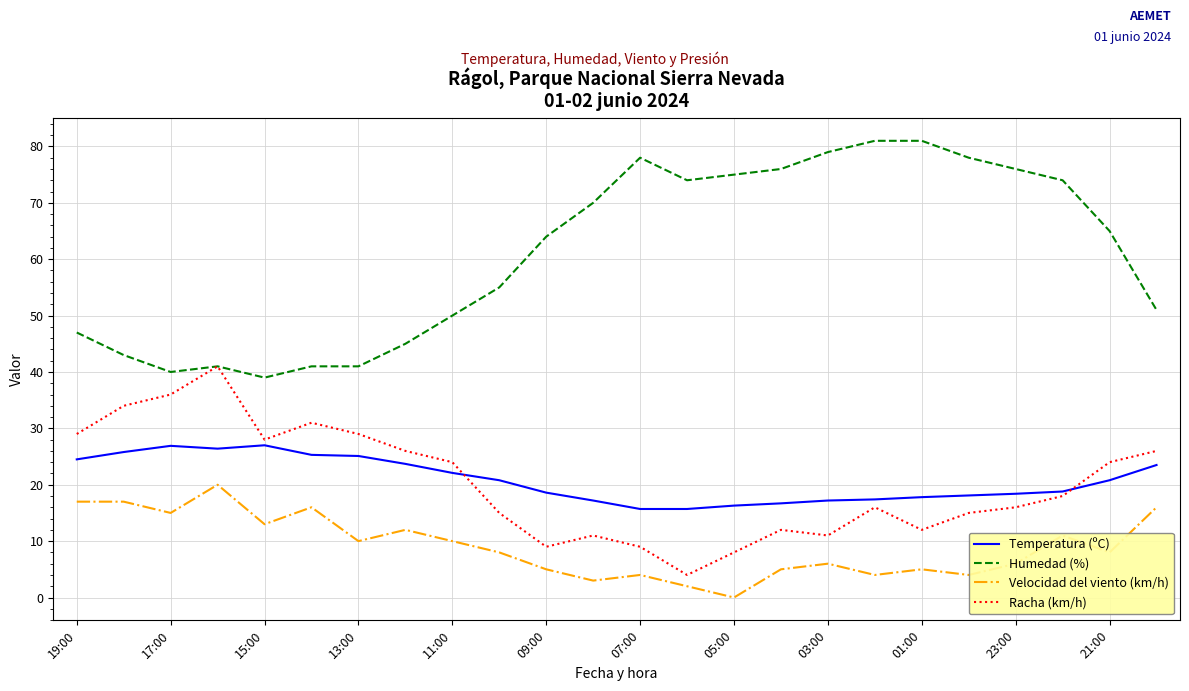

Which series has the largest total across all categories?

Humedad (%)